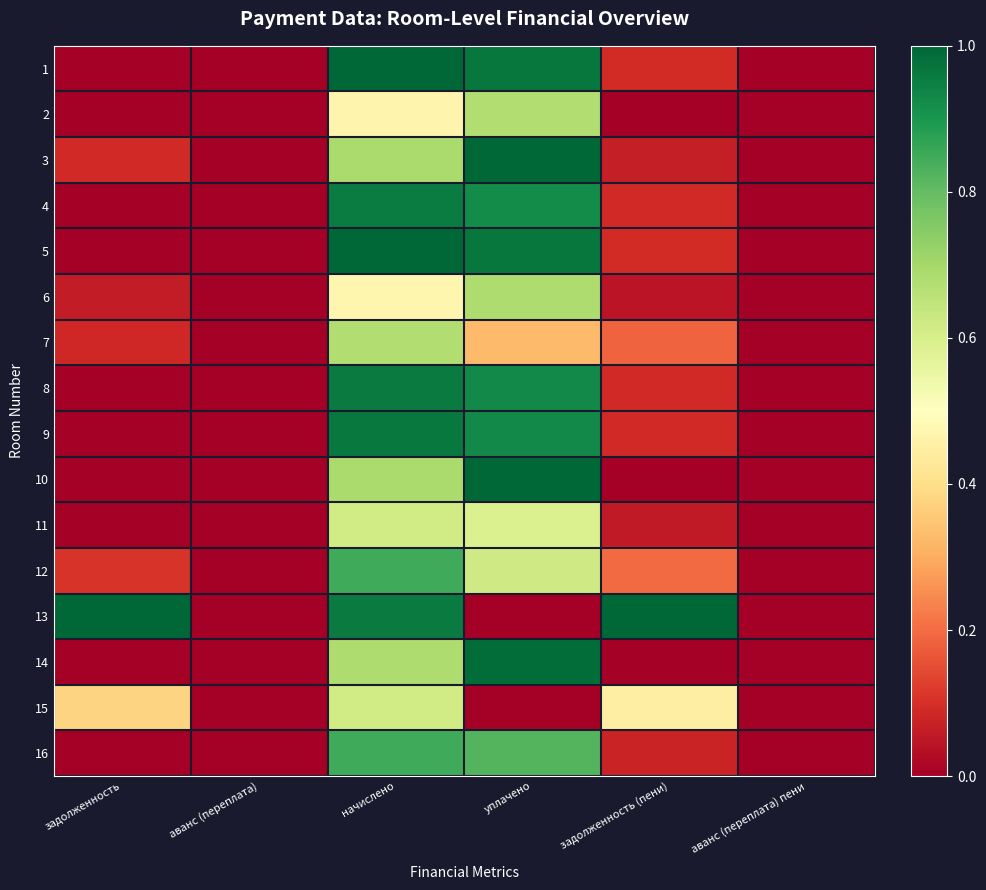

Reading left to right, what are all the values shown in this chart?

1: задолженность=0.0	аванс (переплата)=0.0	начислено=1.0	уплачено=1.0	задолженность (пени)=0.1	аванс (переплата) пени=0.0
2: задолженность=0.0	аванс (переплата)=0.0	начислено=0.5	уплачено=0.7	задолженность (пени)=0.0	аванс (переплата) пени=0.0
3: задолженность=0.1	аванс (переплата)=0.0	начислено=0.7	уплачено=1.0	задолженность (пени)=0.1	аванс (переплата) пени=0.0
4: задолженность=0.0	аванс (переплата)=0.0	начислено=1.0	уплачено=0.9	задолженность (пени)=0.1	аванс (переплата) пени=0.0
5: задолженность=0.0	аванс (переплата)=0.0	начислено=1.0	уплачено=1.0	задолженность (пени)=0.1	аванс (переплата) пени=0.0
6: задолженность=0.1	аванс (переплата)=0.0	начислено=0.5	уплачено=0.7	задолженность (пени)=0.0	аванс (переплата) пени=0.0
7: задолженность=0.1	аванс (переплата)=0.0	начислено=0.7	уплачено=0.3	задолженность (пени)=0.2	аванс (переплата) пени=0.0
8: задолженность=0.0	аванс (переплата)=0.0	начислено=1.0	уплачено=0.9	задолженность (пени)=0.1	аванс (переплата) пени=0.0
9: задолженность=0.0	аванс (переплата)=0.0	начислено=1.0	уплачено=0.9	задолженность (пени)=0.1	аванс (переплата) пени=0.0
10: задолженность=0.0	аванс (переплата)=0.0	начислено=0.7	уплачено=1.0	задолженность (пени)=0.0	аванс (переплата) пени=0.0
11: задолженность=0.0	аванс (переплата)=0.0	начислено=0.6	уплачено=0.6	задолженность (пени)=0.1	аванс (переплата) пени=0.0
12: задолженность=0.1	аванс (переплата)=0.0	начислено=0.9	уплачено=0.6	задолженность (пени)=0.2	аванс (переплата) пени=0.0
13: задолженность=1.0	аванс (переплата)=0.0	начислено=1.0	уплачено=0.0	задолженность (пени)=1.0	аванс (переплата) пени=0.0
14: задолженность=0.0	аванс (переплата)=0.0	начислено=0.7	уплачено=1.0	задолженность (пени)=0.0	аванс (переплата) пени=0.0
15: задолженность=0.4	аванс (переплата)=0.0	начислено=0.6	уплачено=0.0	задолженность (пени)=0.4	аванс (переплата) пени=0.0
16: задолженность=0.0	аванс (переплата)=0.0	начислено=0.9	уплачено=0.8	задолженность (пени)=0.1	аванс (переплата) пени=0.0